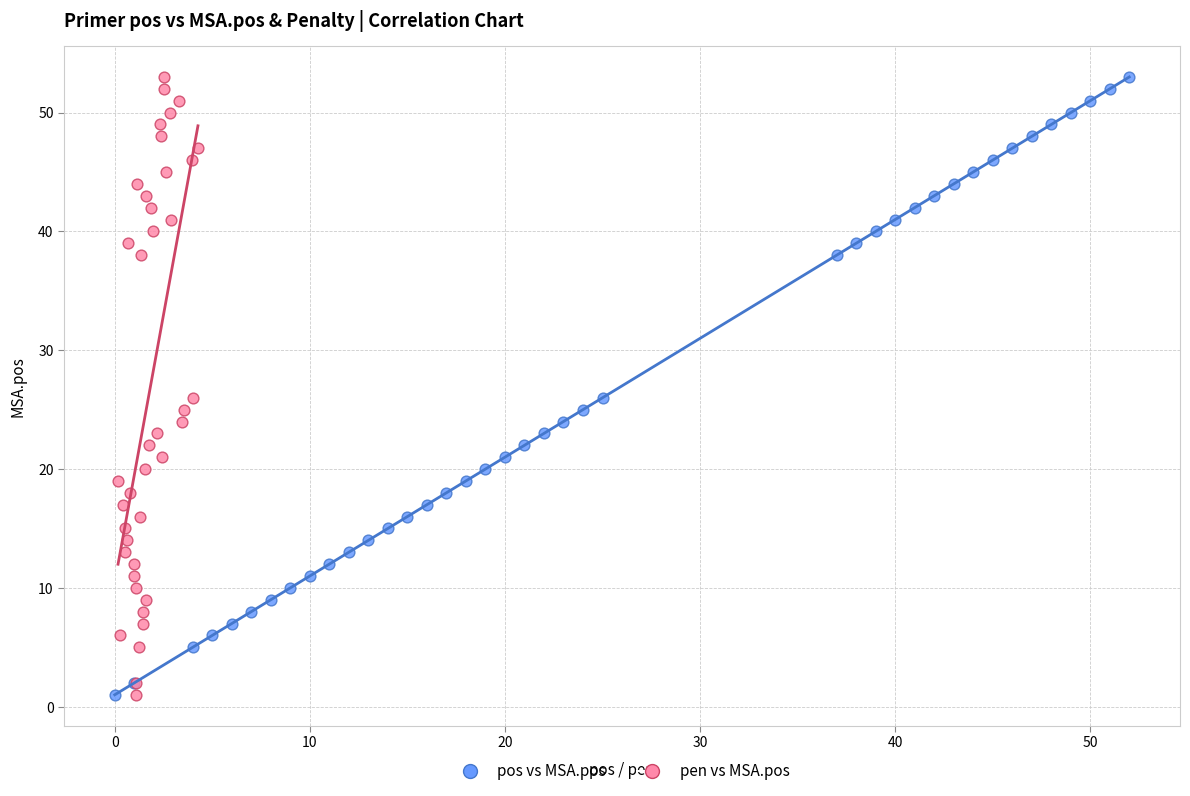

What are all the series names shown in the legend?

pos vs MSA.pos, pen vs MSA.pos